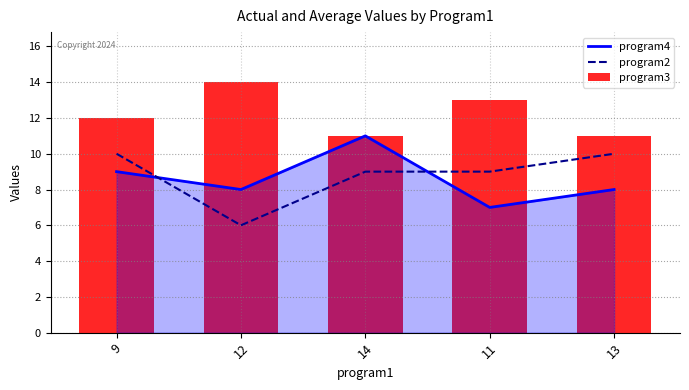

Is the value of program3 at 11 greater than the value of program2 at 14?

Yes